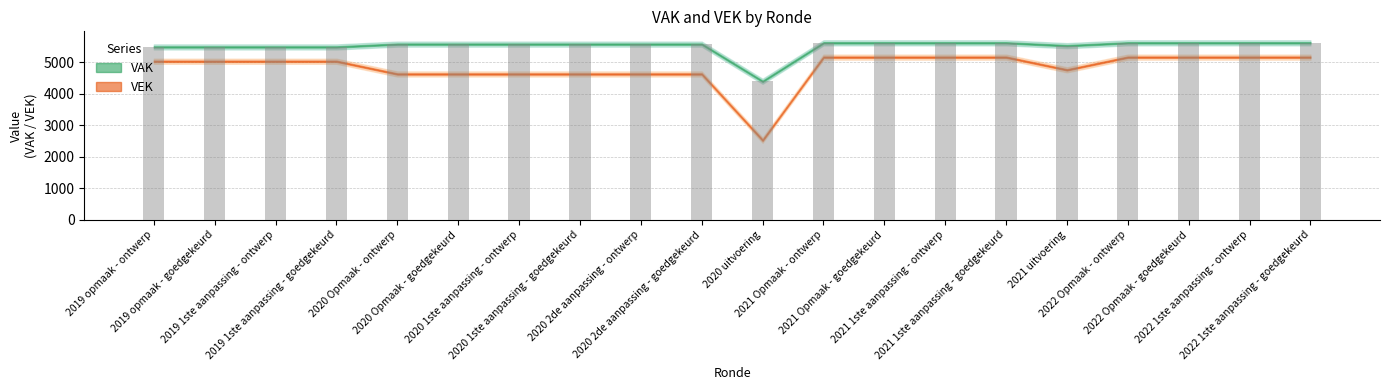

How many data points does each series have?

20